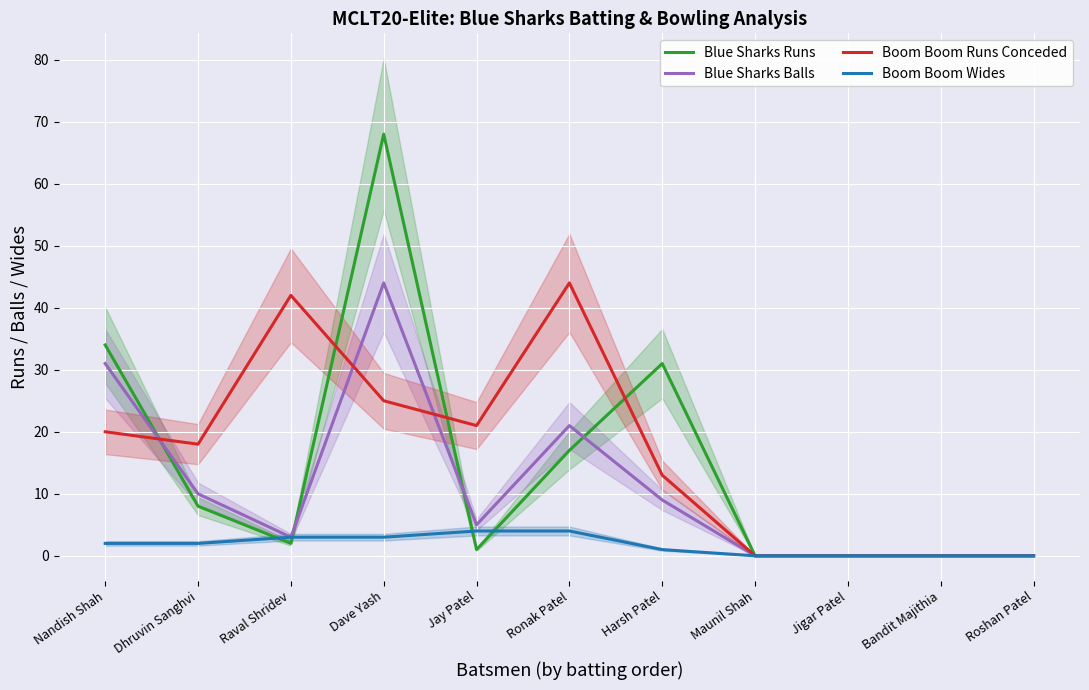

How many positive values does the Boom Boom Wides series have?

7